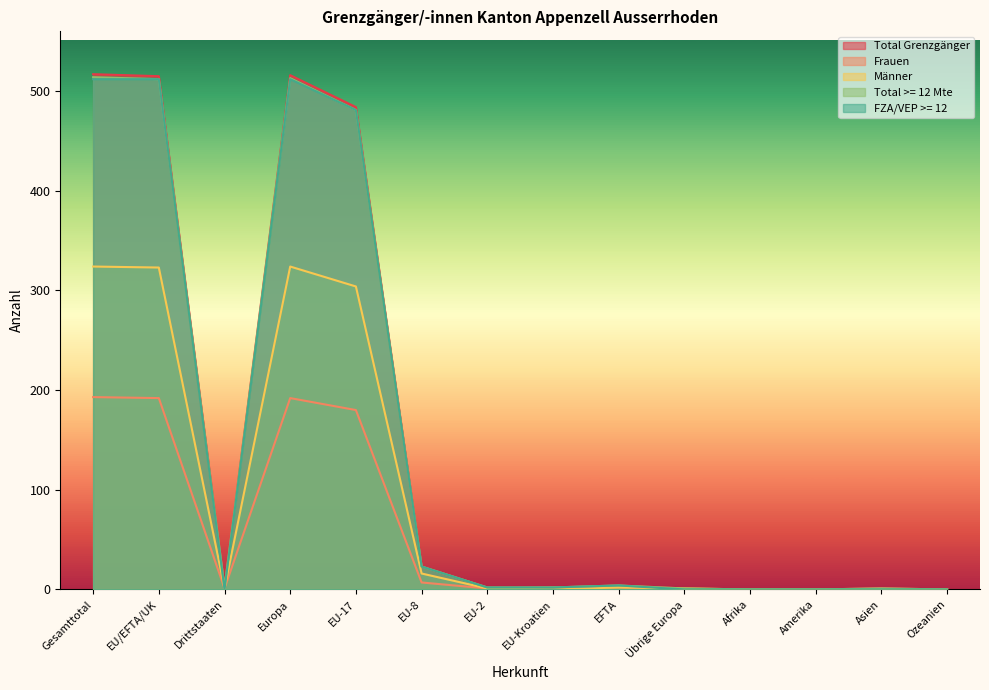

At which label is FZA/VEP >= 12 closest to 256?

EU-17